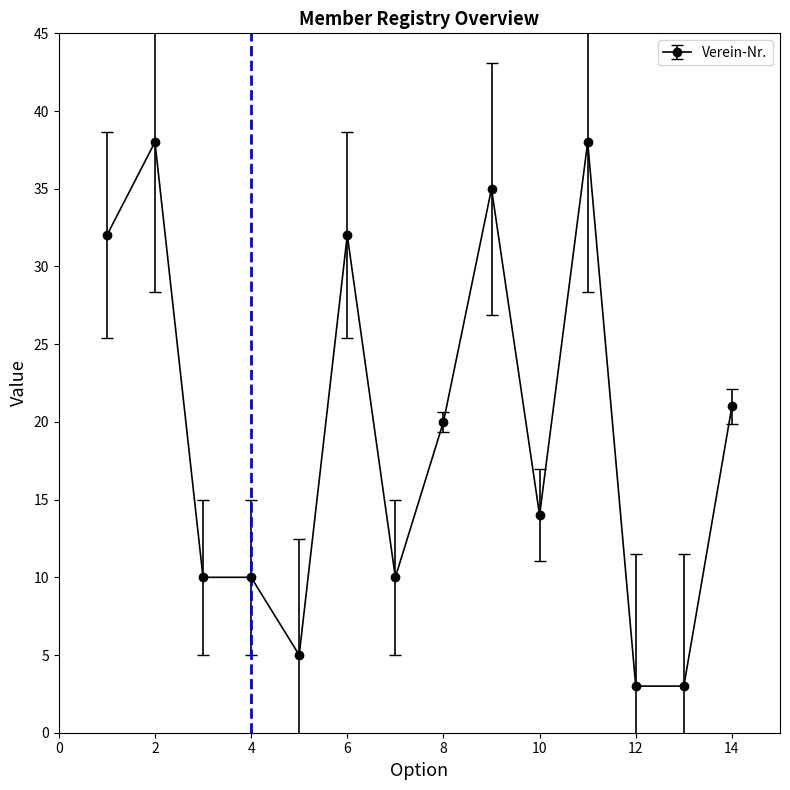

What is the maximum value shown in the chart?

38